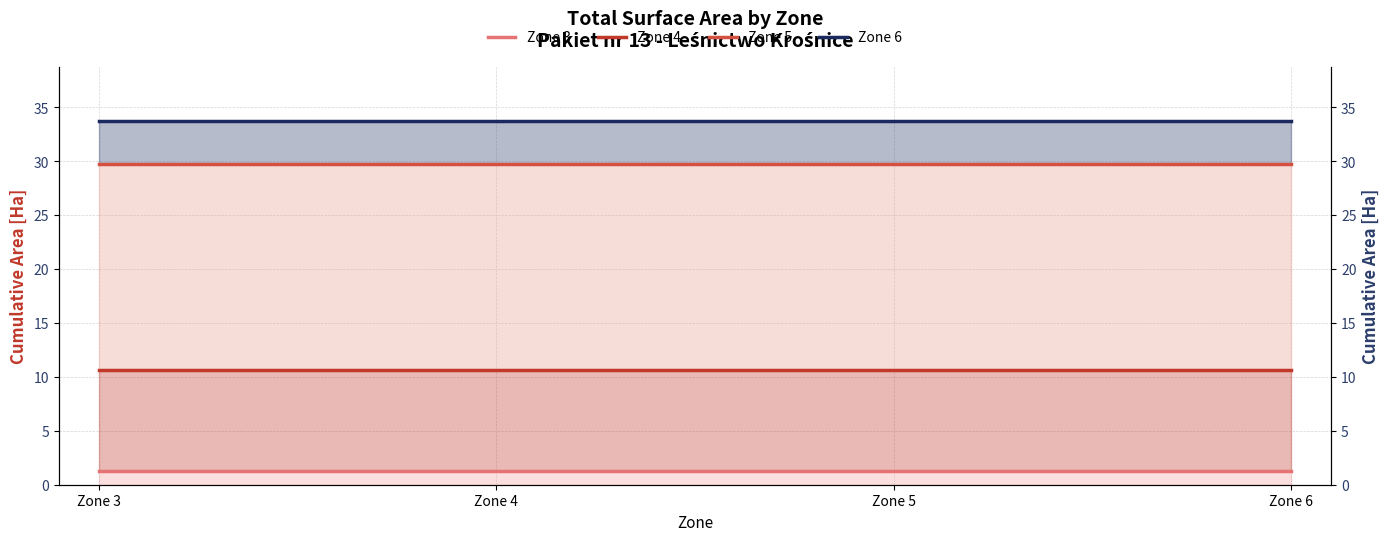

Is the value of Zone 4 at Zone 4 greater than the value of Zone 6 at Zone 6?

No